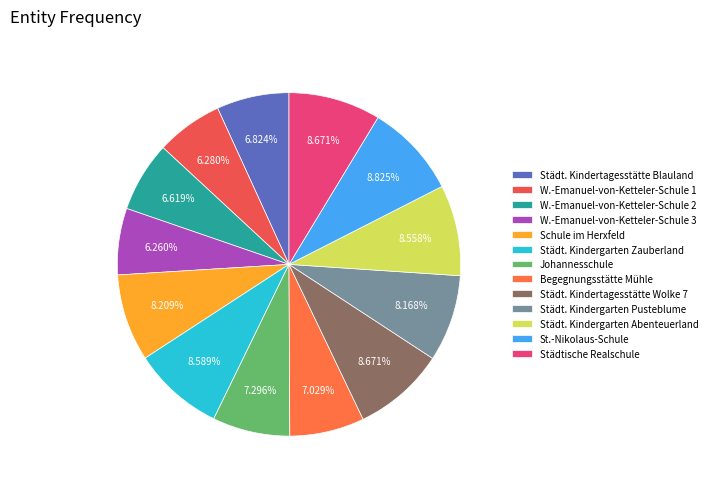

To the nearest percent, what is the combined percentage of Städtische Realschule and Städt. Kindertagesstätte Wolke 7?

17%